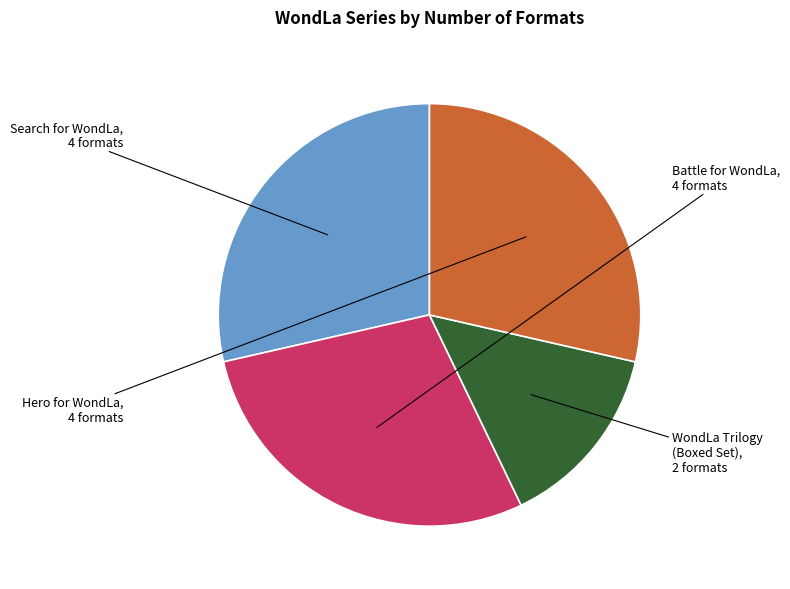

Is there a majority slice in this chart?

No